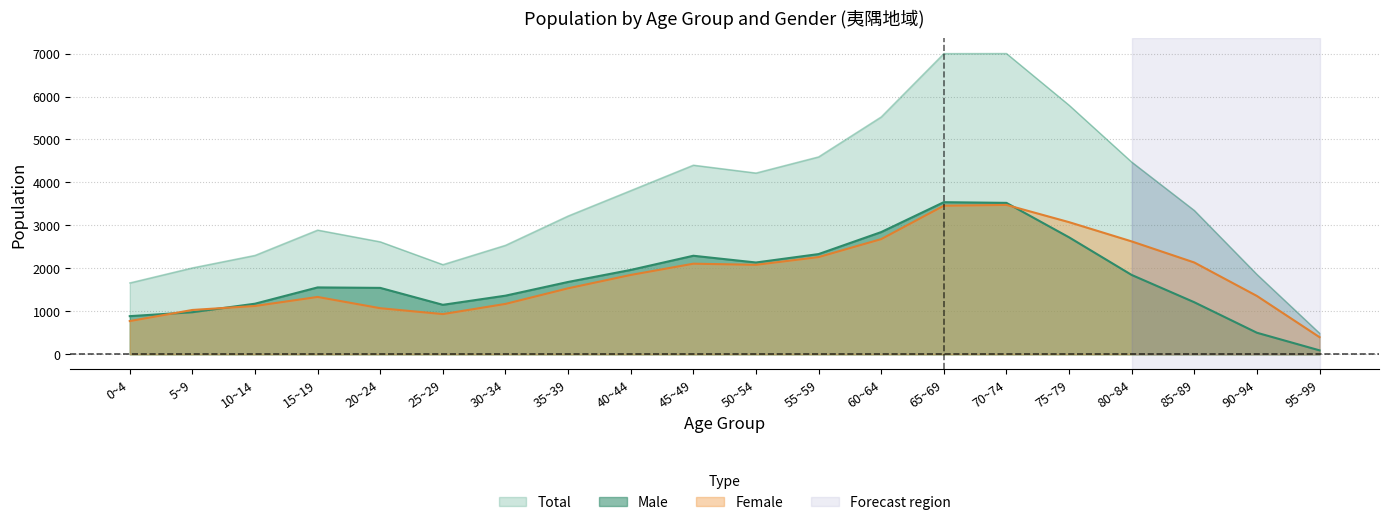

What is the difference between the Male values at 20~24 and 95~99?

1454